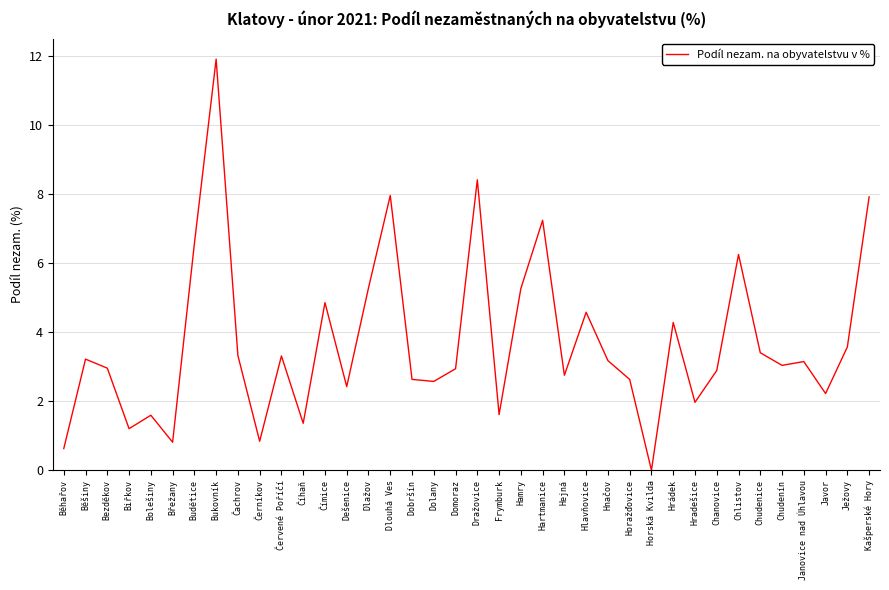

What is the maximum value shown in the chart?

11.9